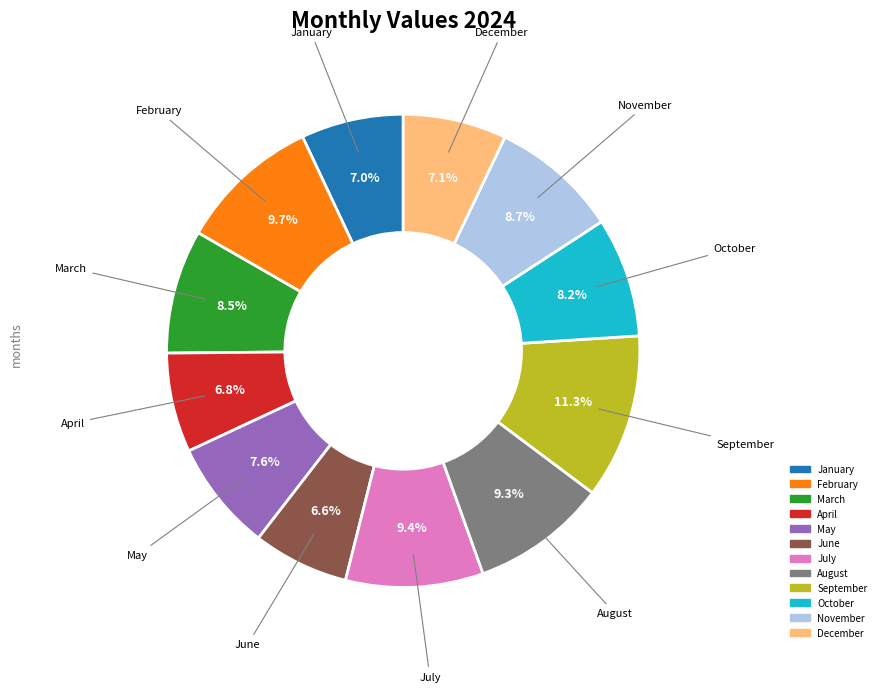

Is the sum of May and September greater than half?

No